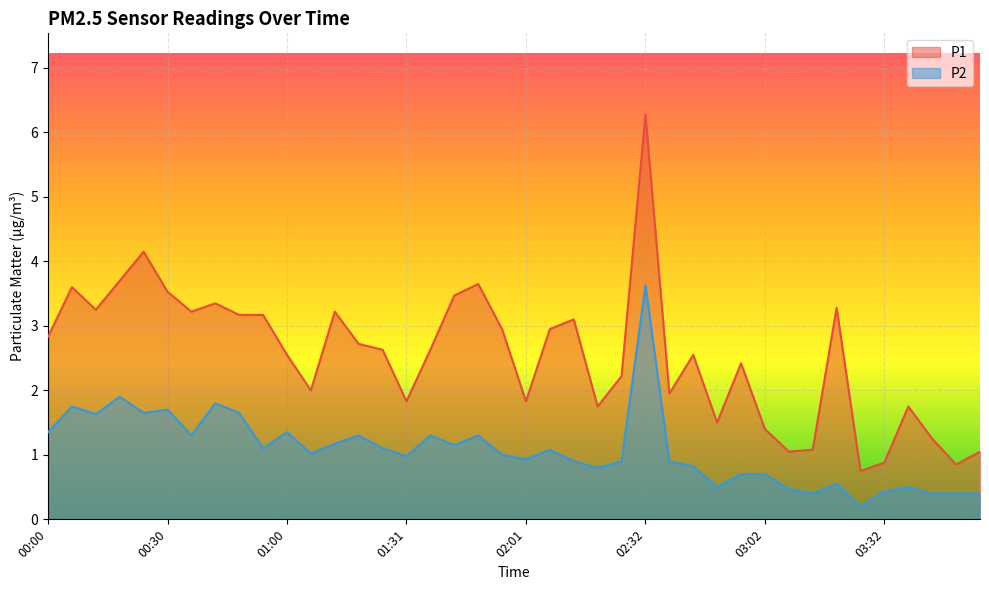

List the series in order of their peak value, highest first.

P1, P2